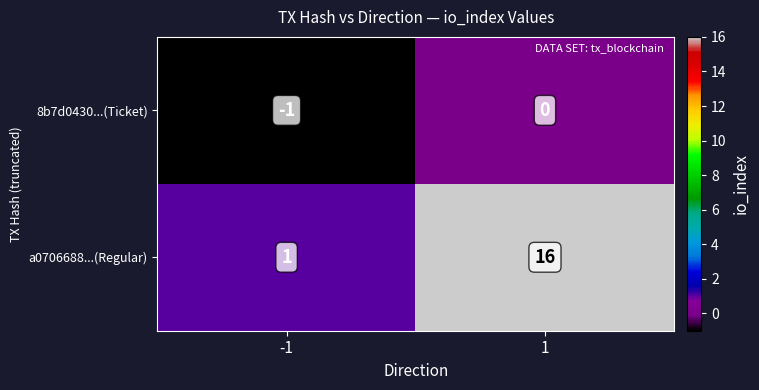

Reading right to left, transcribe all the data shown in this chart.

8b7d0430...(Ticket): 0	-1
a0706688...(Regular): 16	1